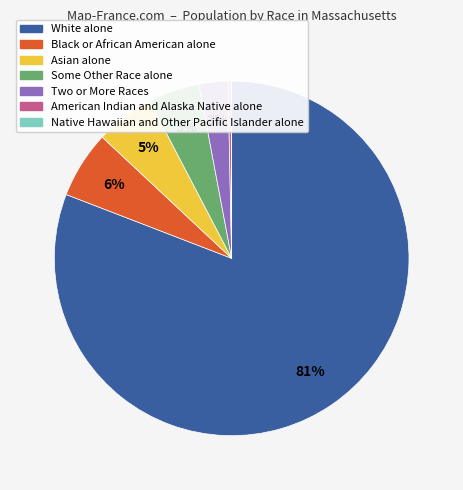

To the nearest percent, what percentage of the pie is Black or African American alone?

6%